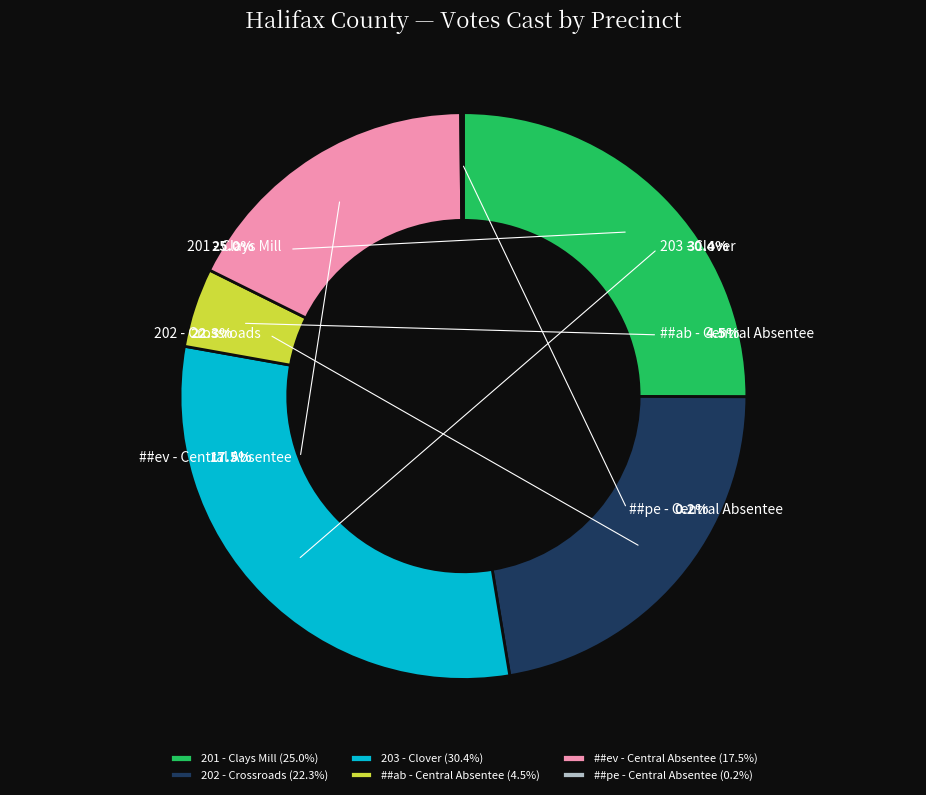

Is there a majority slice in this chart?

No